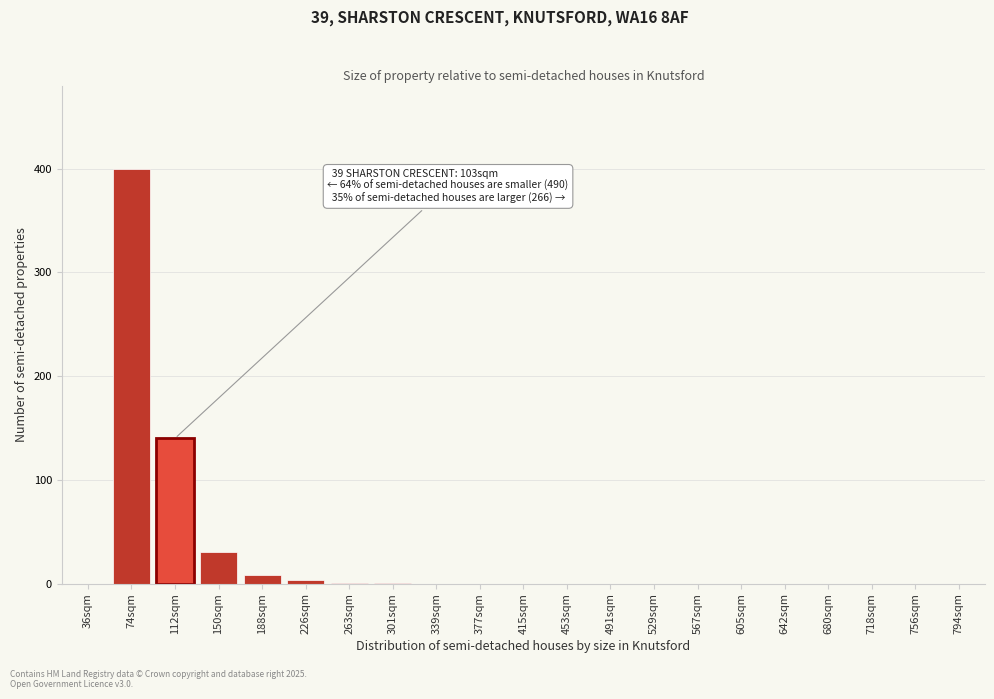

What is the maximum value shown in the chart?

400